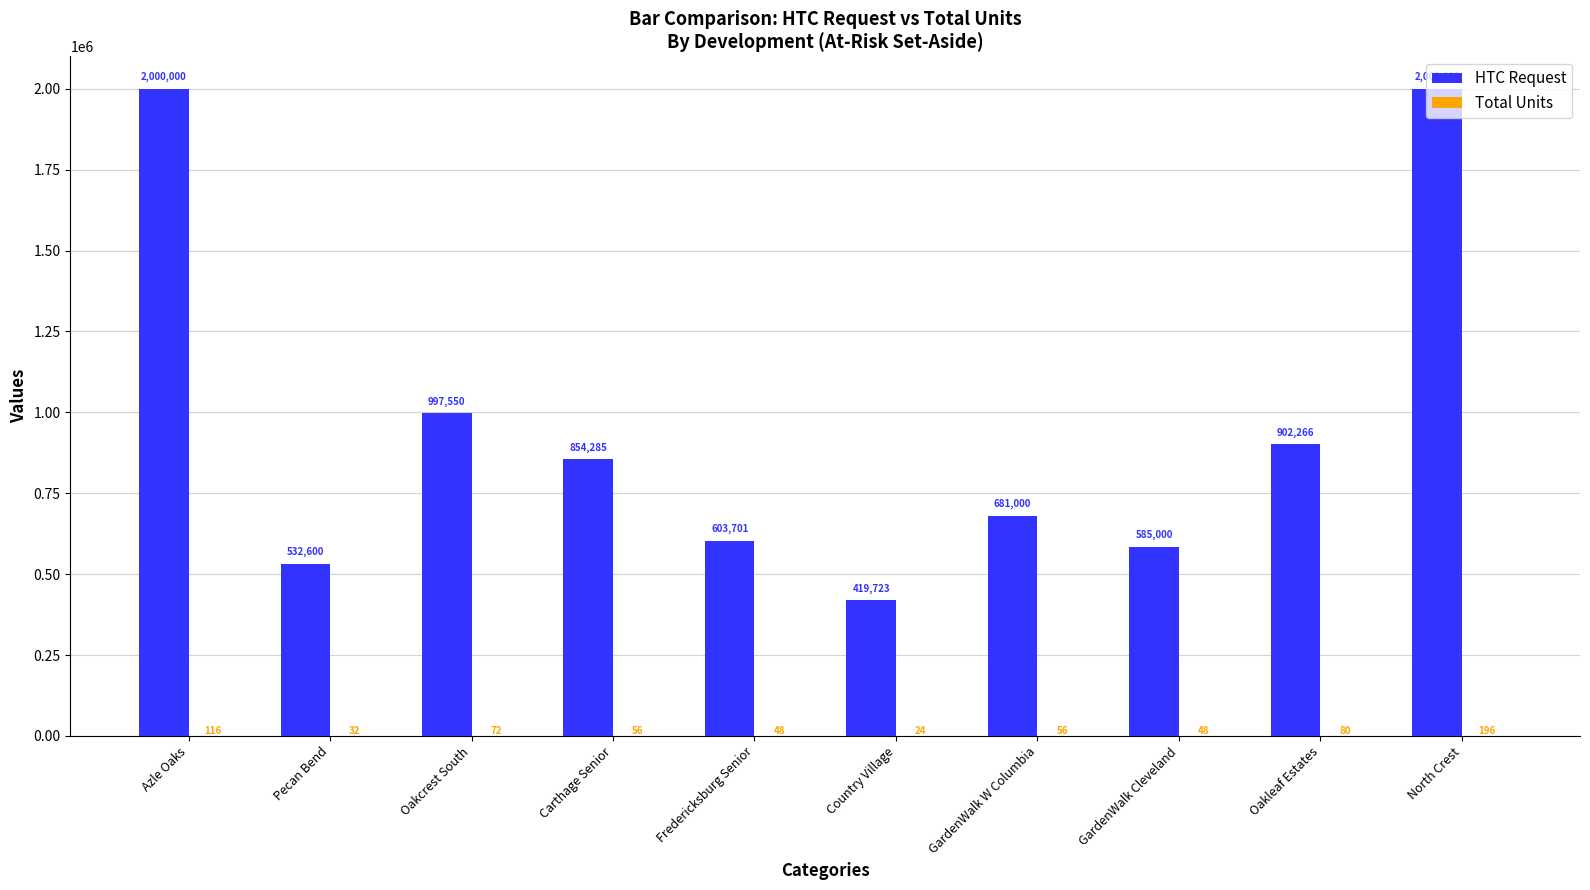

What is the total value across all series at Oakleaf Estates?

902346